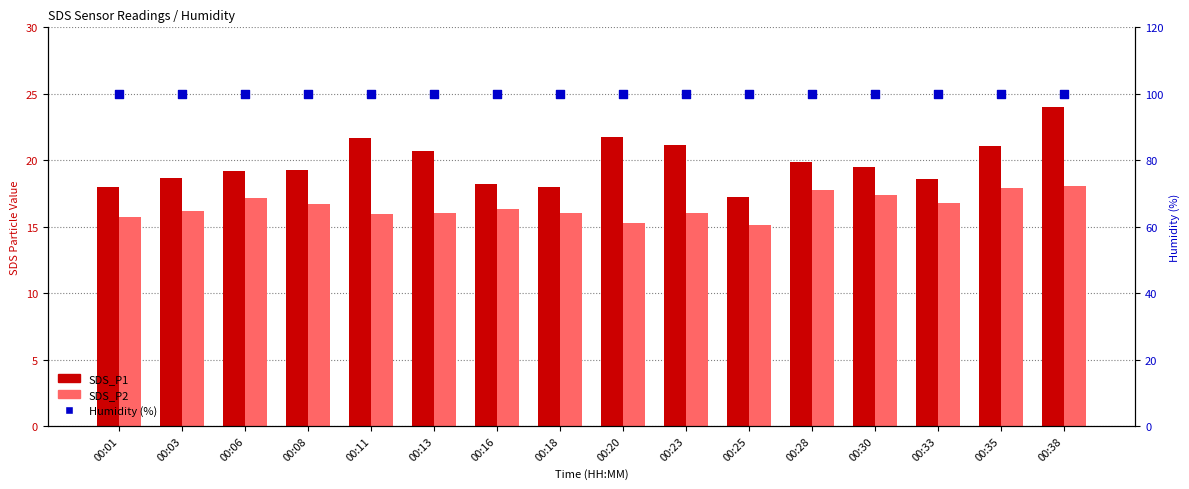

At which category is the sum across all series the highest?

00:38